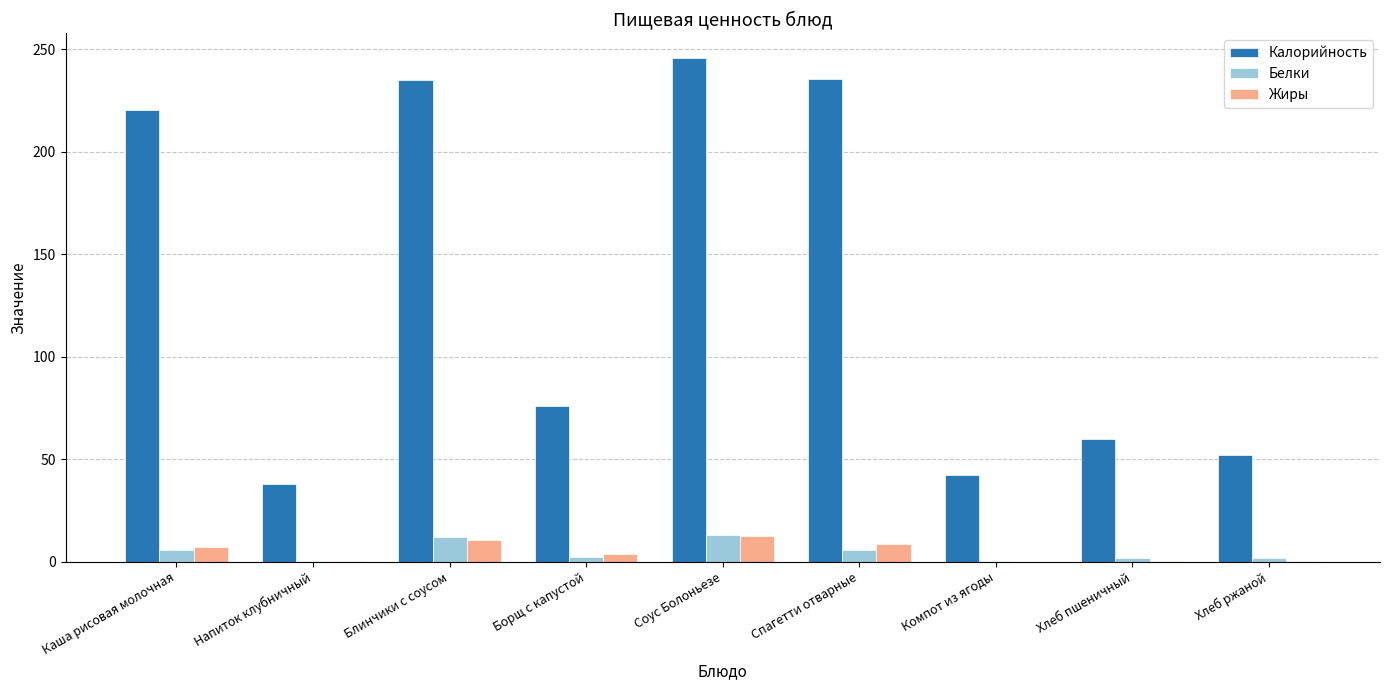

Is the value of Белки at Компот из ягоды greater than the value of Калорийность at Блинчики с соусом?

No